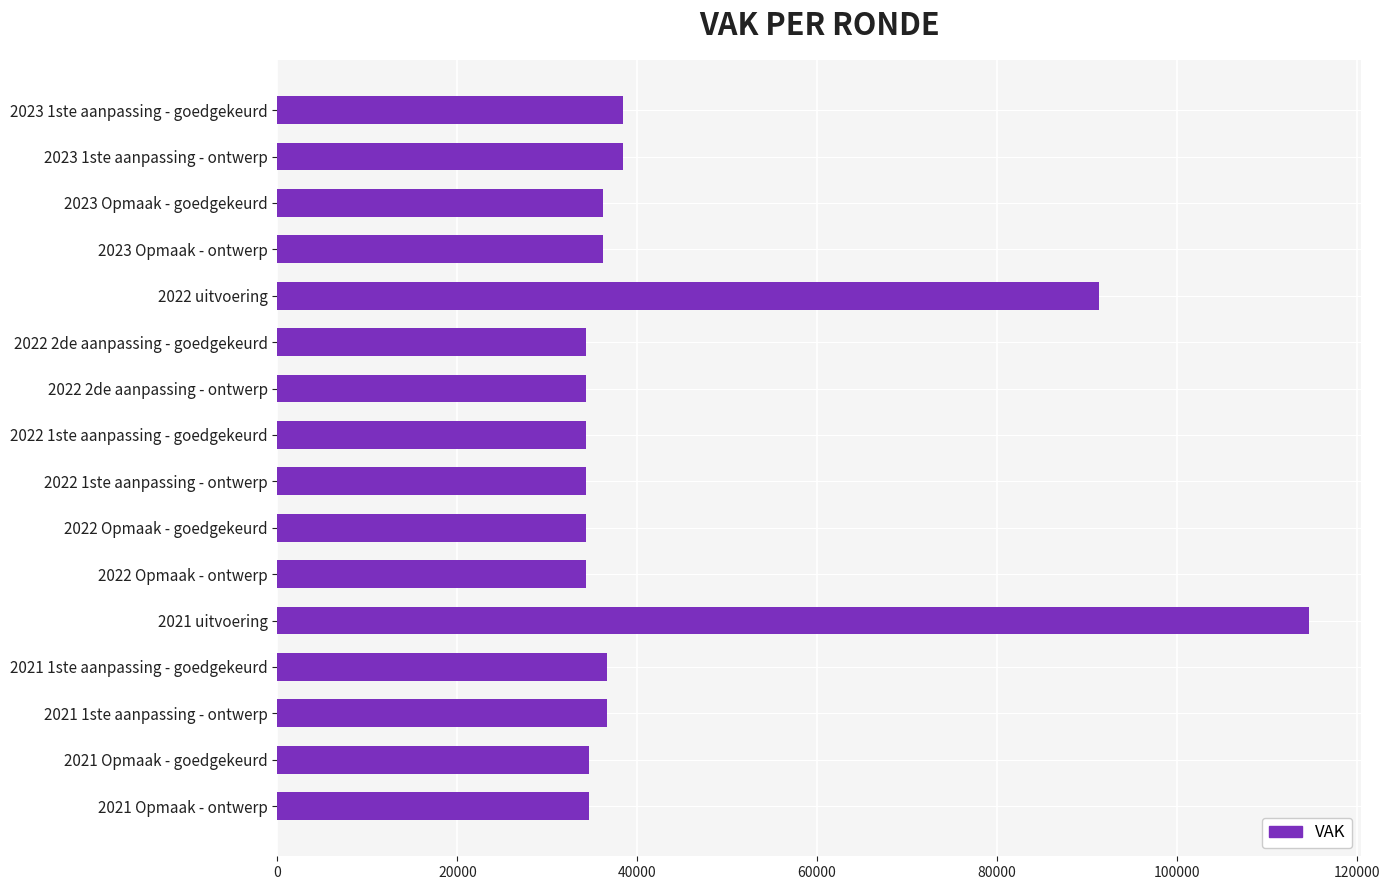

What is the greatest value displayed?

114711